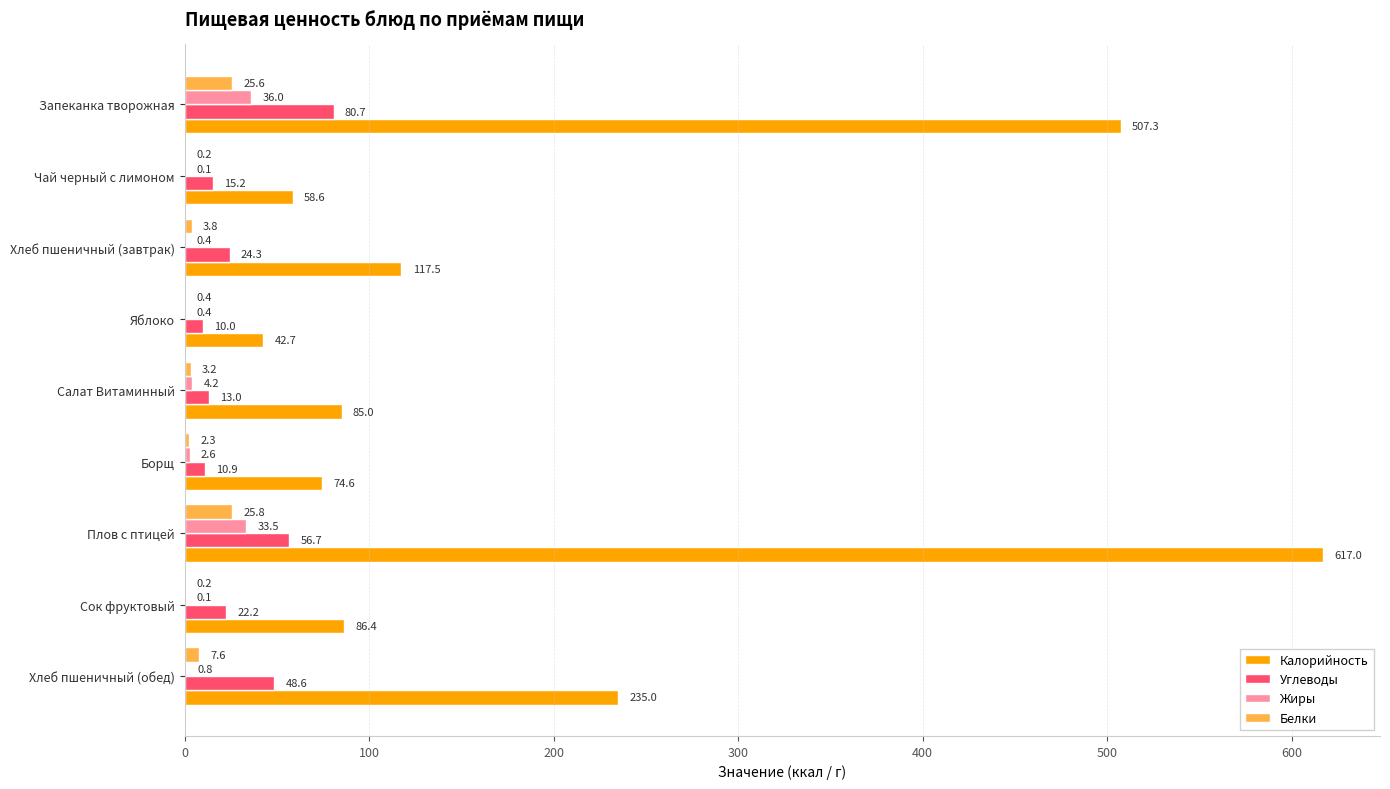

What is the sum of the Жиры values at Хлеб пшеничный (обед) and Салат Витаминный?

5.0